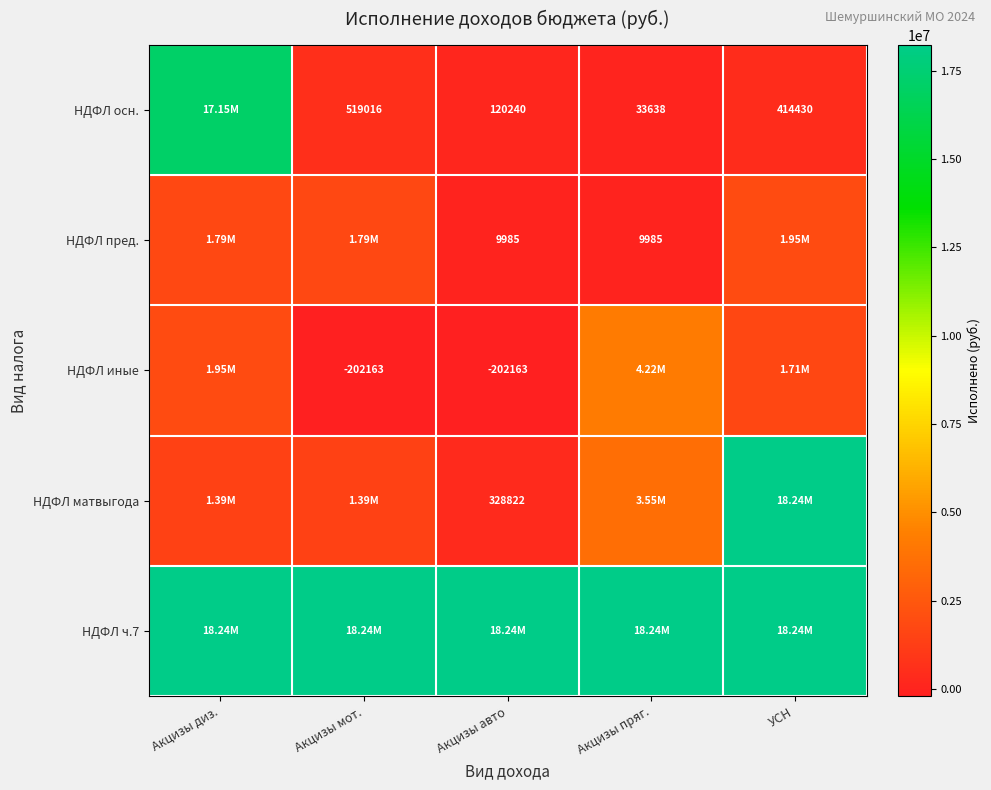

Between Акцизы мот. and УСН, which series saw the biggest shift?

НДФЛ матвыгода